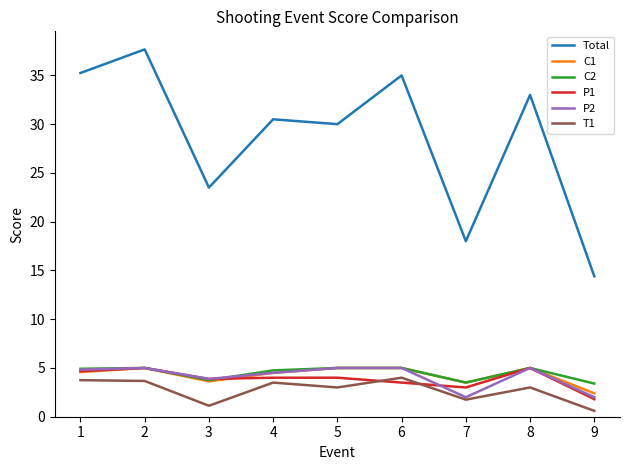

Where does the P1 series first go above 4?

1